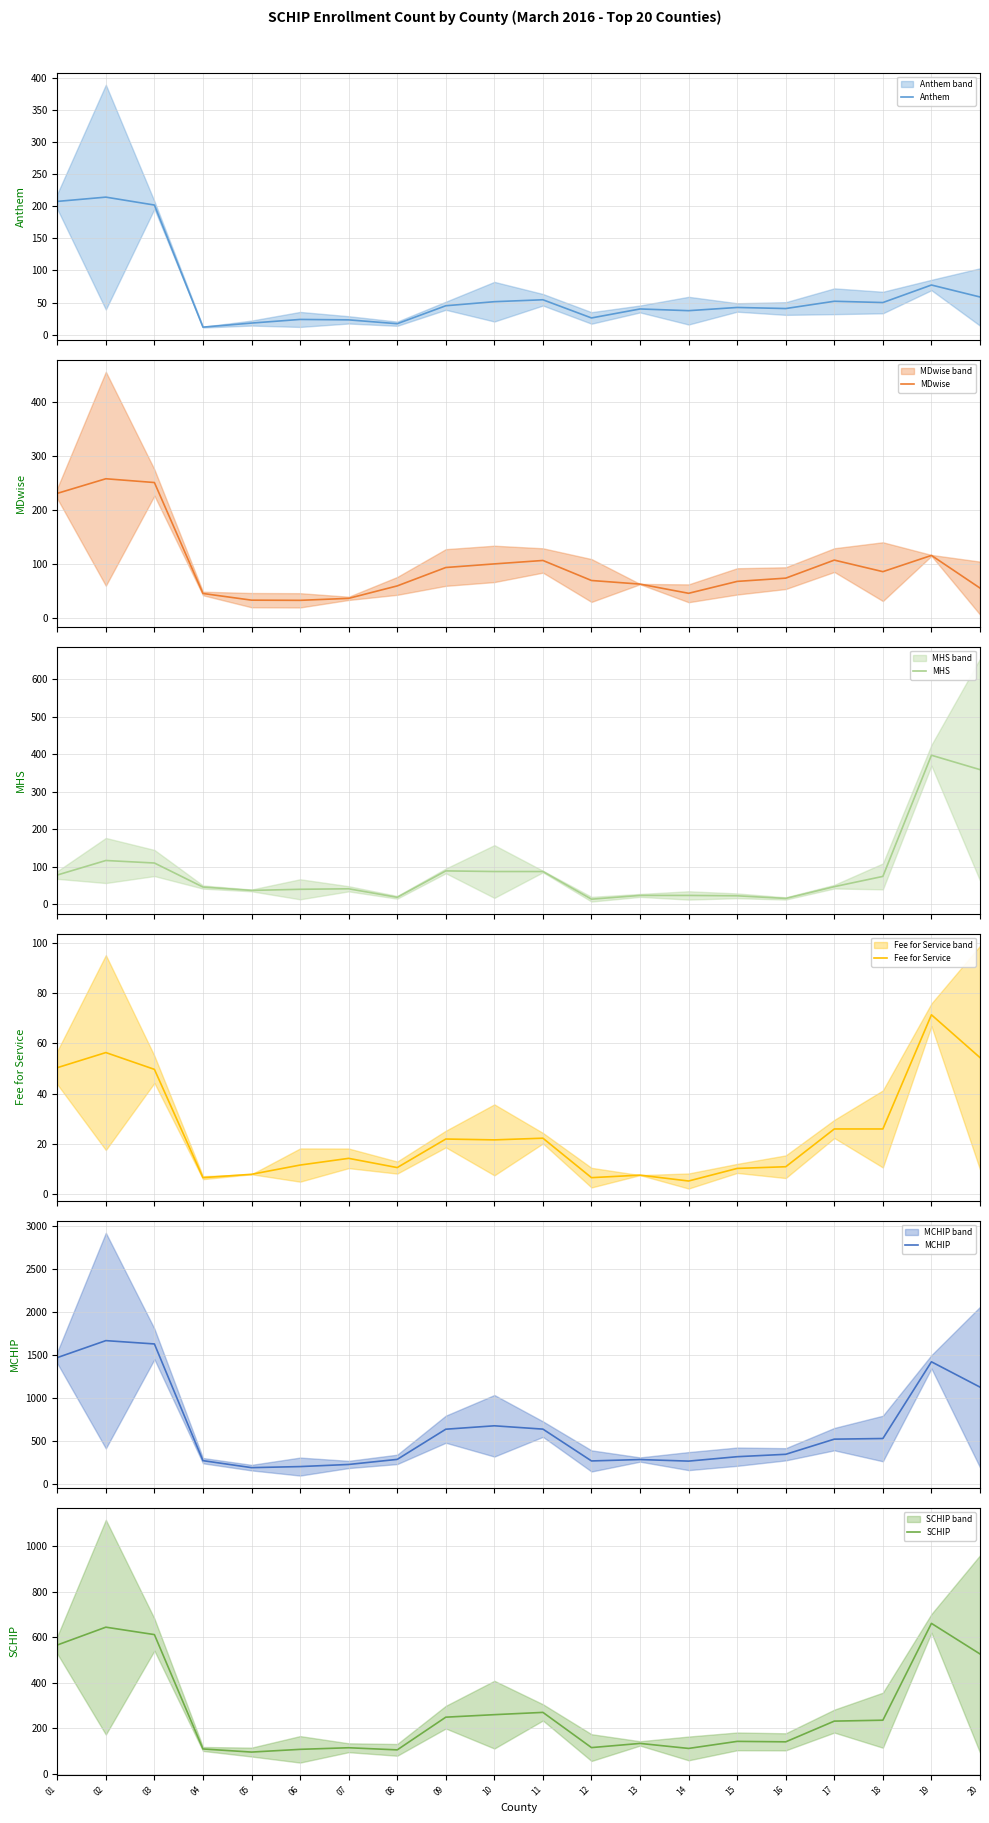

The MCHIP series shows 634.0 at 09. True or false?

True